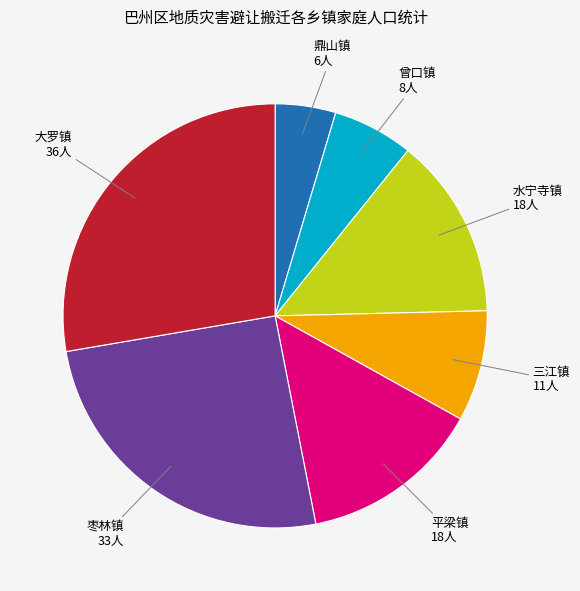

Which category has the biggest portion of the pie?

大罗镇